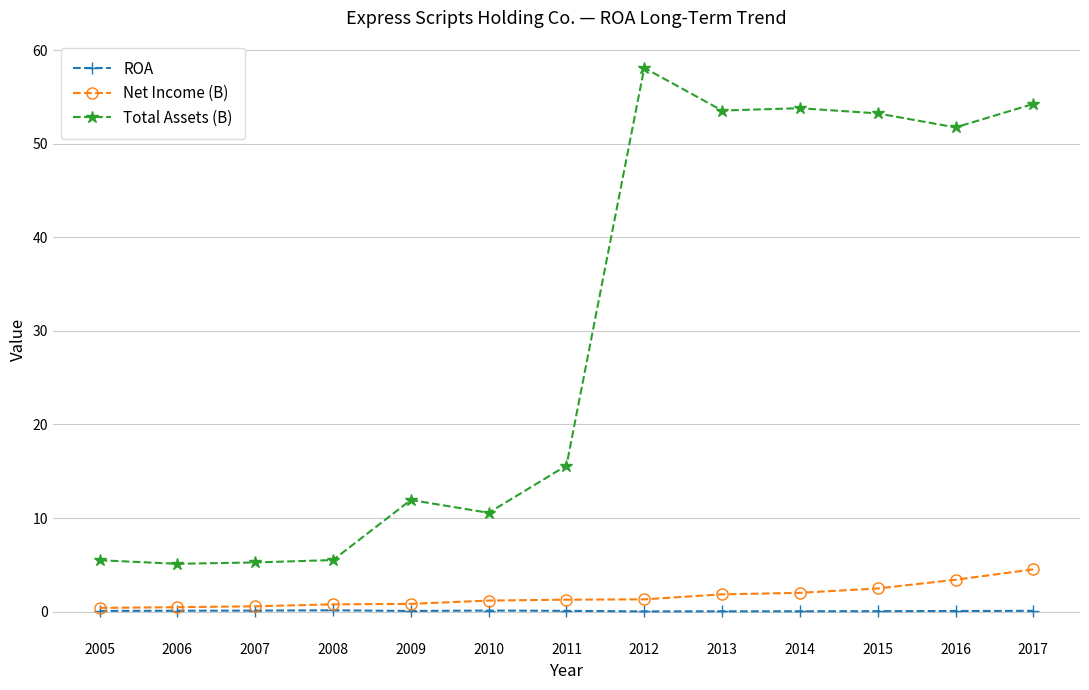

How many values in the Total Assets (B) series are below 15?

6